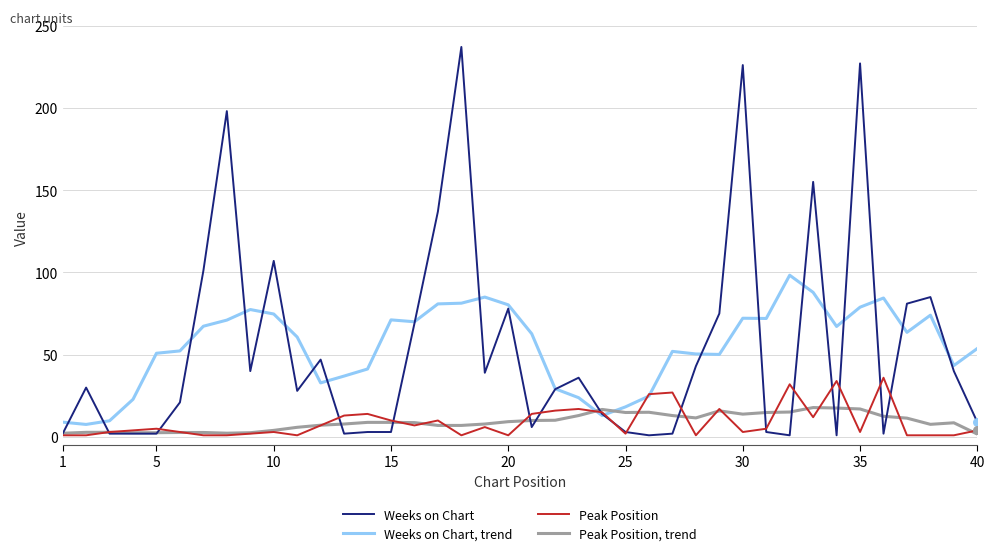

What is the maximum value shown in the chart?

237.0